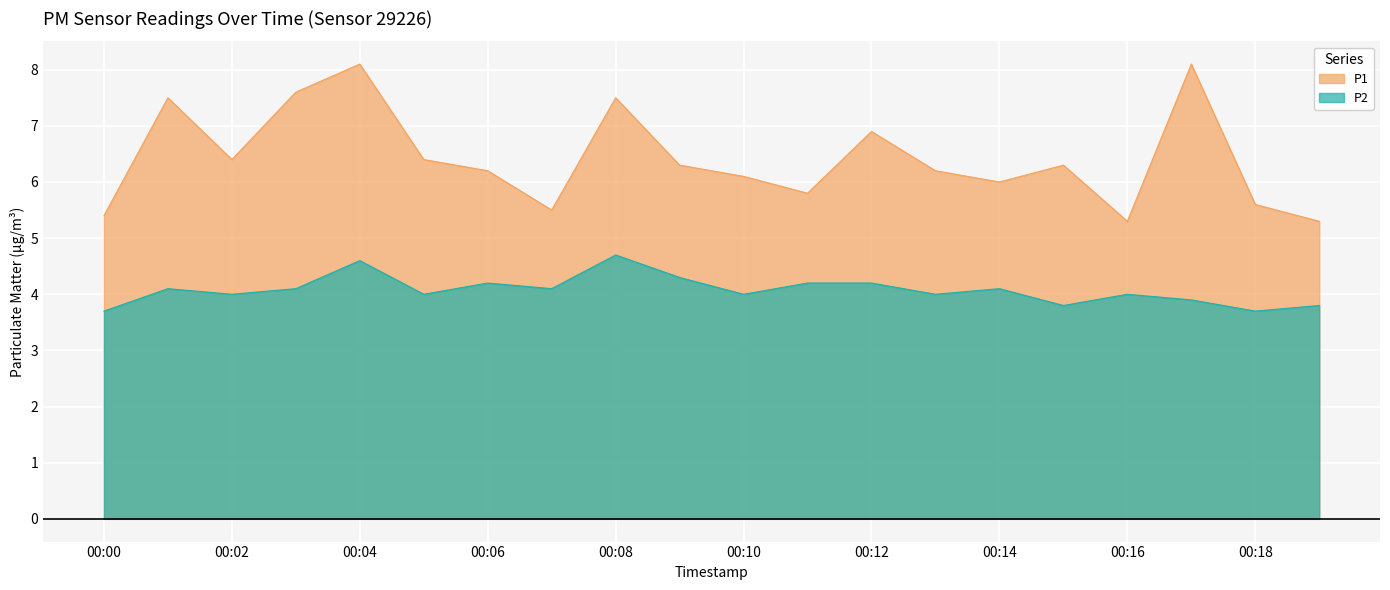

What are all the series names shown in the legend?

P1, P2